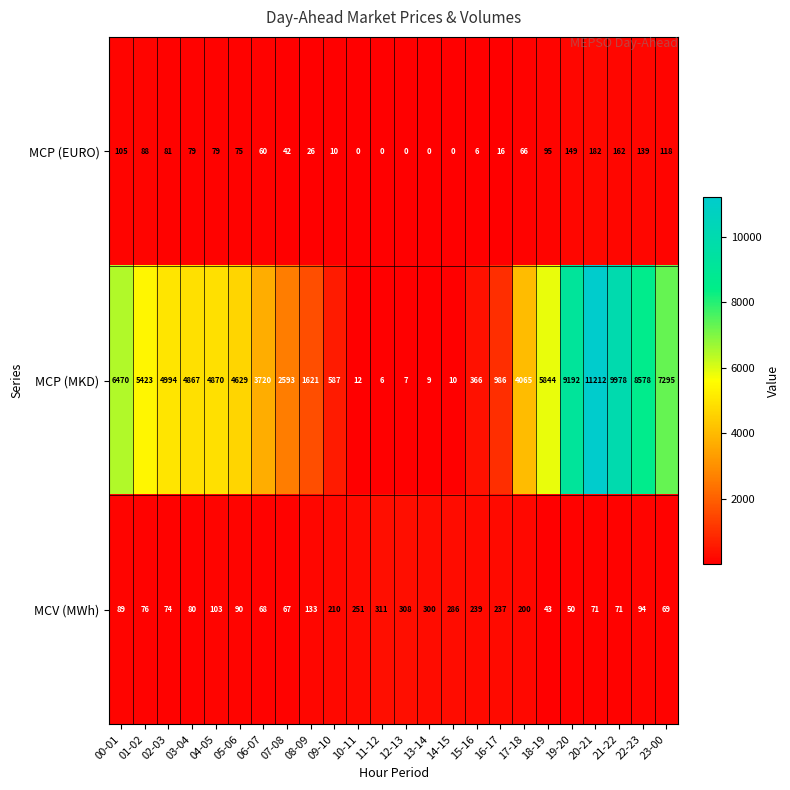

Which series has the widest spread of values?

MCP (MKD)